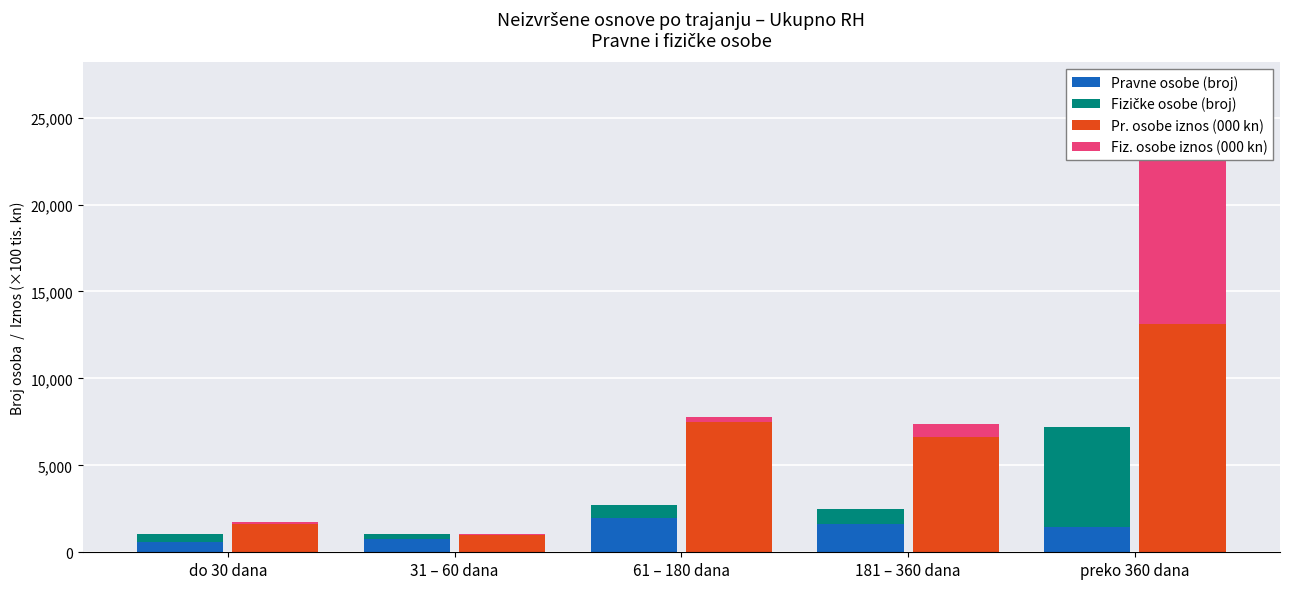

What is the highest value of the Fiz. osobe iznos (000 kn) series?

11380.0